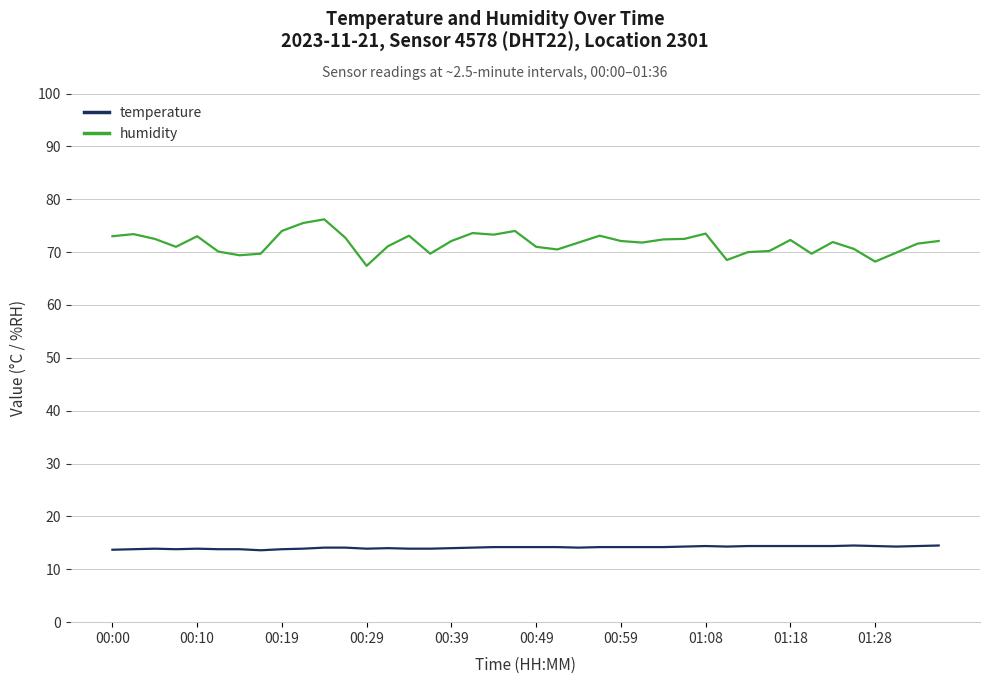

Rank the series by their average value, from highest to lowest.

humidity, temperature